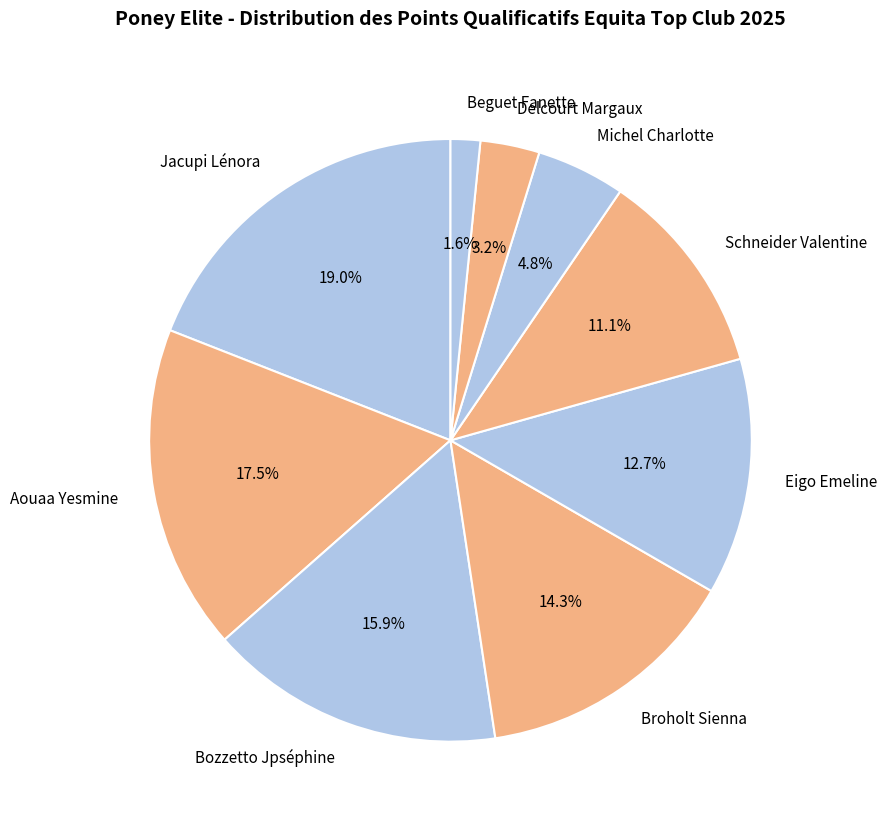

To the nearest percent, what portion does Eigo Emeline represent?

13%